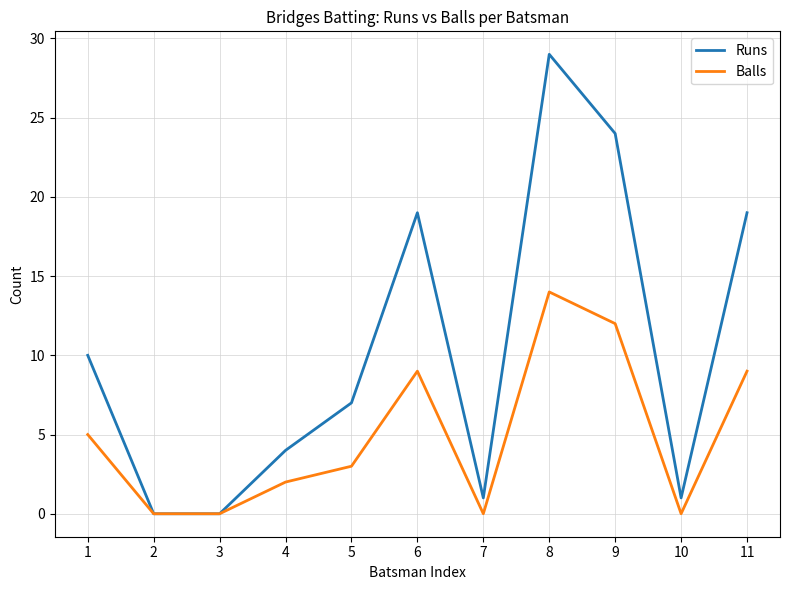

What is the greatest value displayed?

29